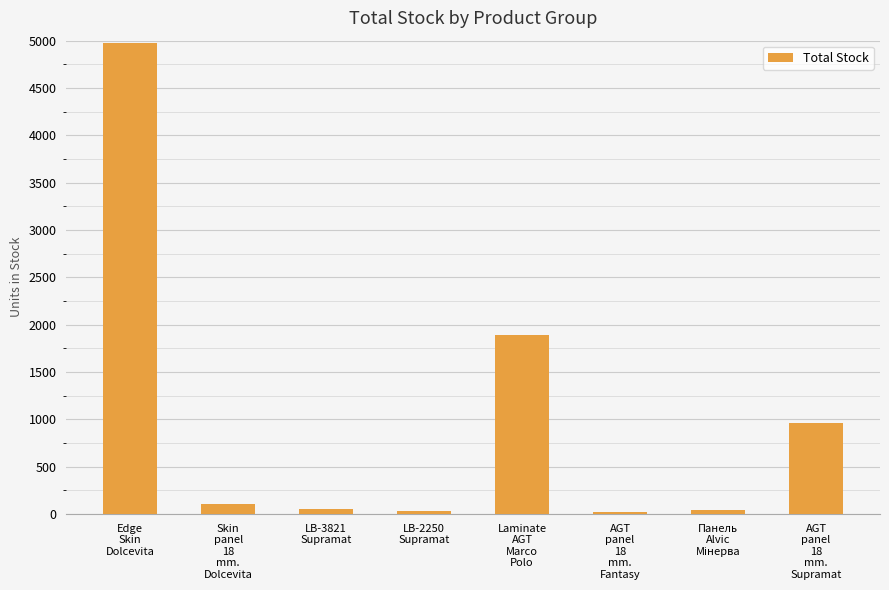

How many data points are less than 101?

4